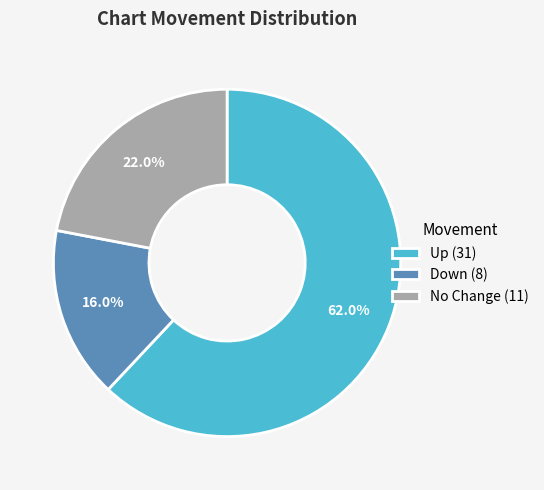

To the nearest percent, what is the average slice percentage?

33%